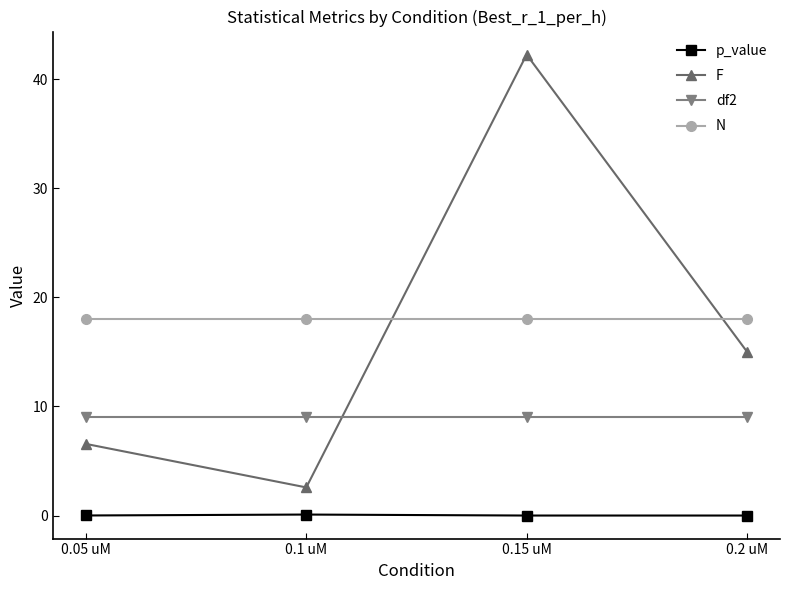

Between 0.1 uM and 0.15 uM, which series saw the biggest shift?

F